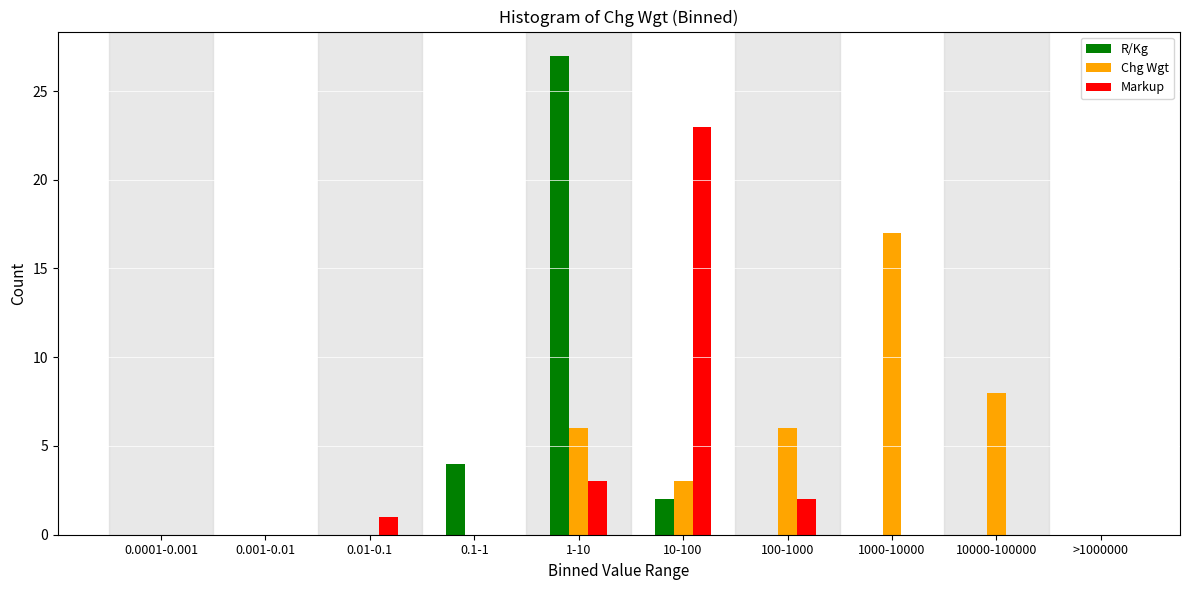

Reading left to right, what are all the values shown in this chart?

R/Kg: 0.0001-0.001=0	0.001-0.01=0	0.01-0.1=0	0.1-1=4	1-10=27	10-100=2	100-1000=0	1000-10000=0	10000-100000=0	>1000000=0
Chg Wgt: 0.0001-0.001=0	0.001-0.01=0	0.01-0.1=0	0.1-1=0	1-10=6	10-100=3	100-1000=6	1000-10000=17	10000-100000=8	>1000000=0
Markup: 0.0001-0.001=0	0.001-0.01=0	0.01-0.1=1	0.1-1=0	1-10=3	10-100=23	100-1000=2	1000-10000=0	10000-100000=0	>1000000=0